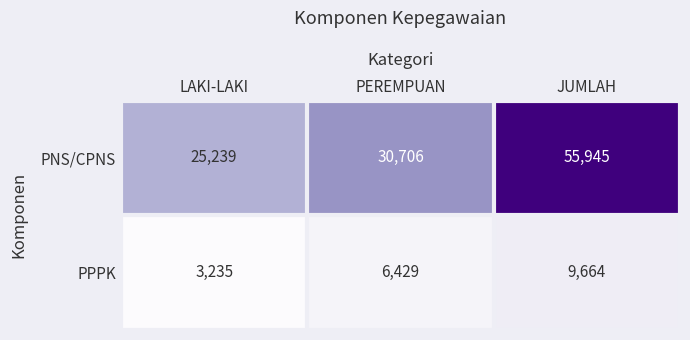

What is the difference between the PNS/CPNS values at LAKI-LAKI and JUMLAH?

30706